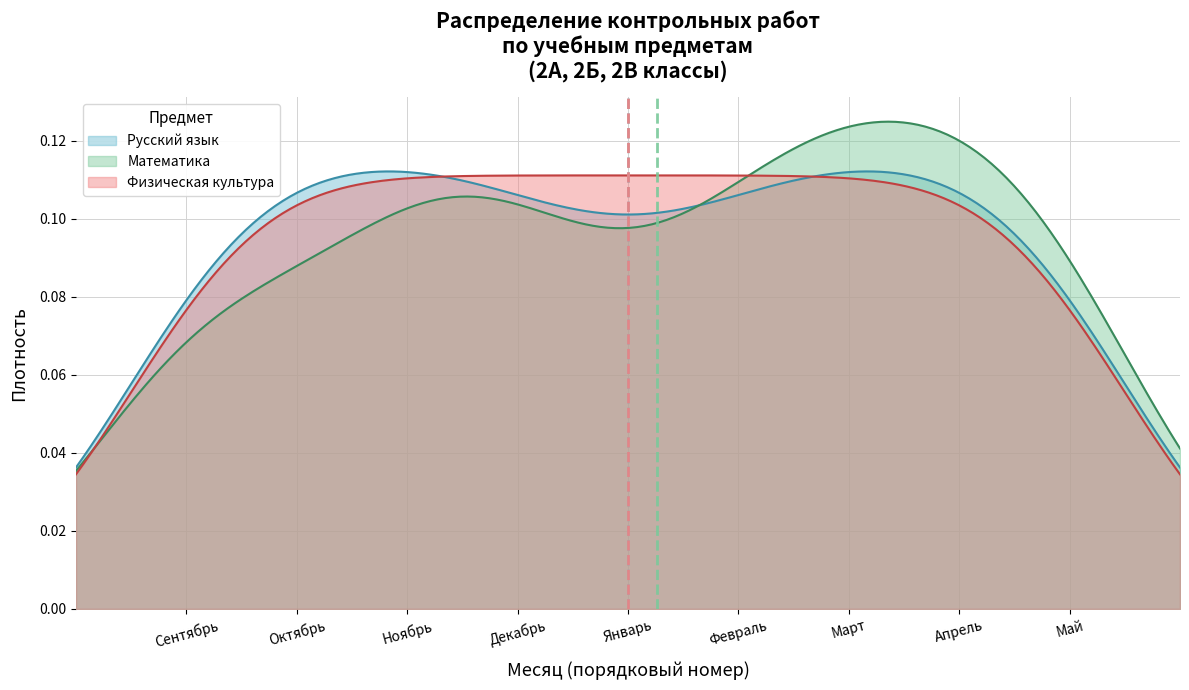

True or false: Физическая культура and Русский язык intersect in this chart.

True